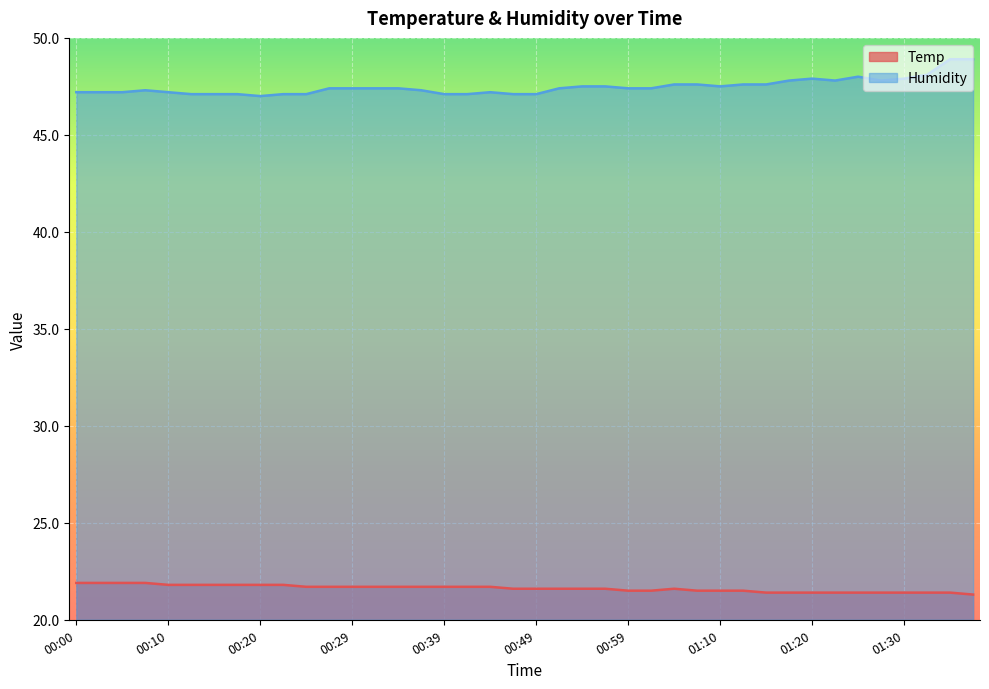

True or false: Temp and Humidity intersect in this chart.

False